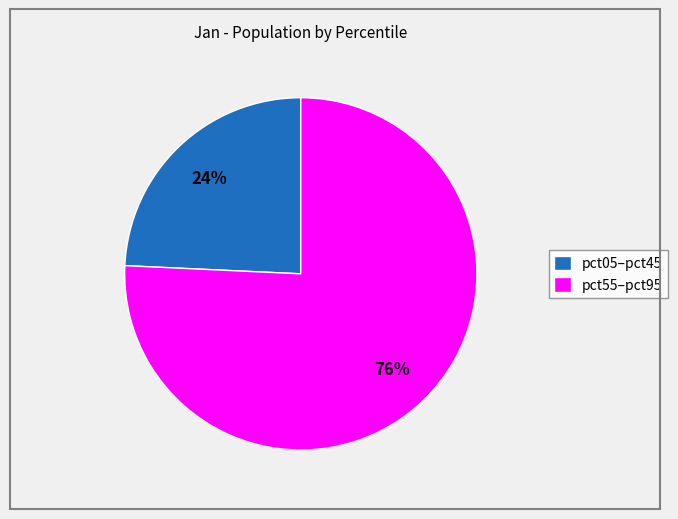

Is pct55–pct95 the majority of the pie?

Yes